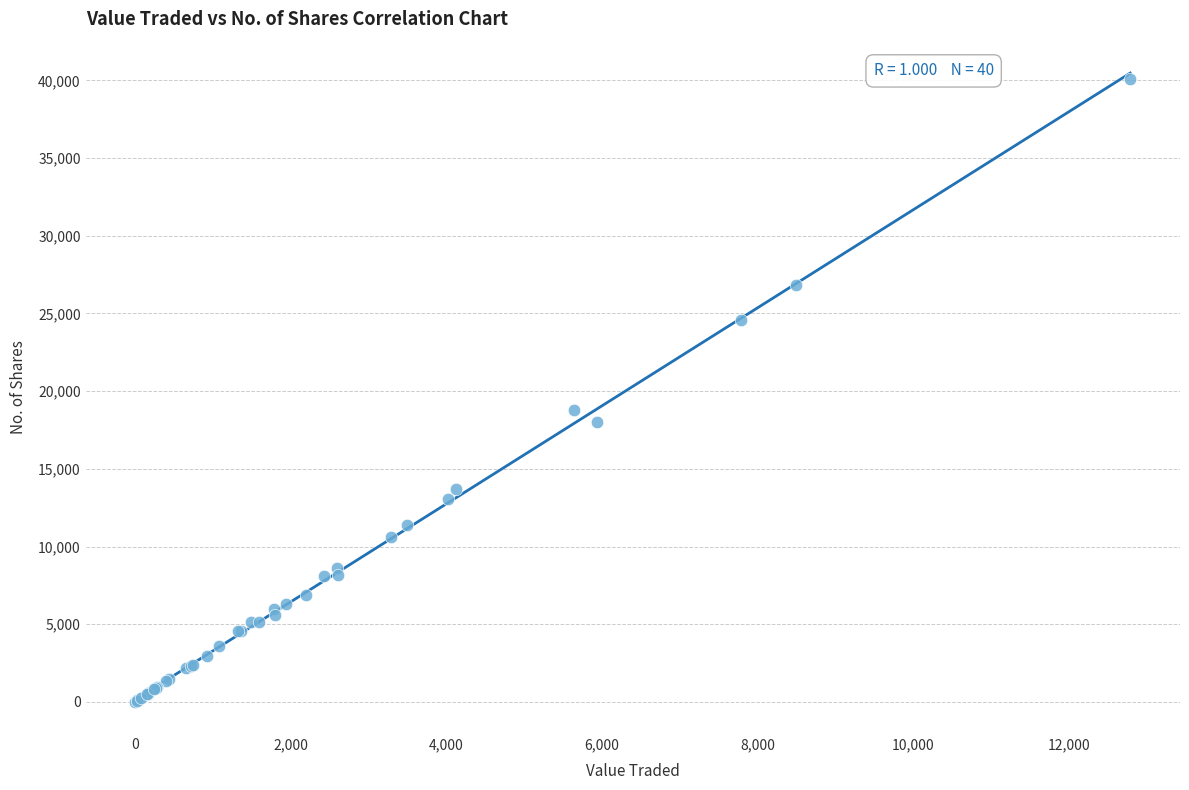

What Y value in the scatter plot is closest to 20069?

18800